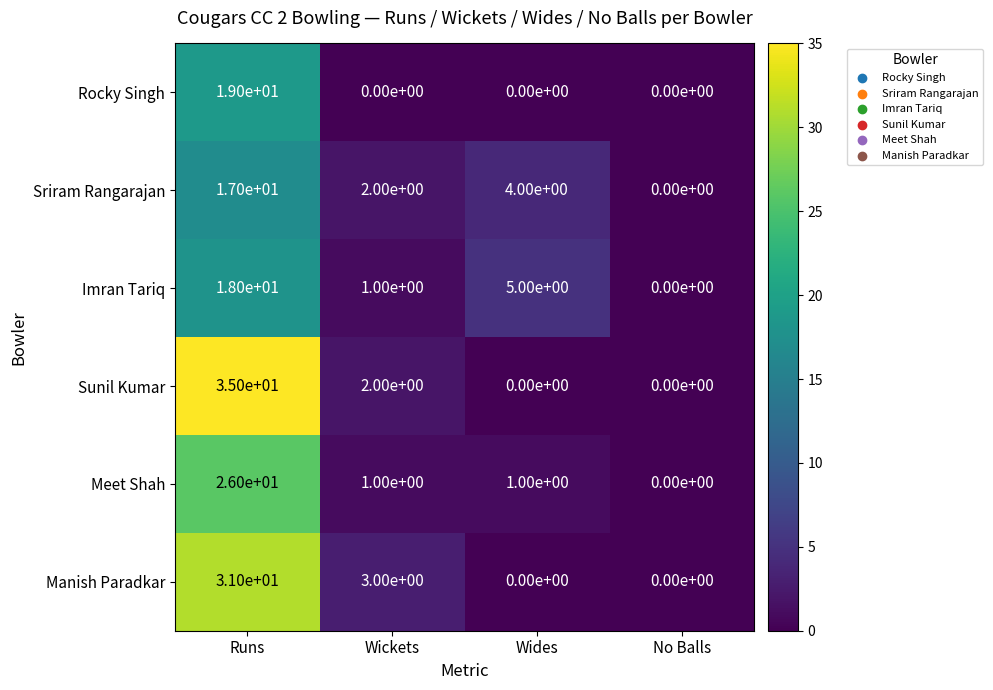

What is the sum of the Imran Tariq values at Runs and Wickets?

19